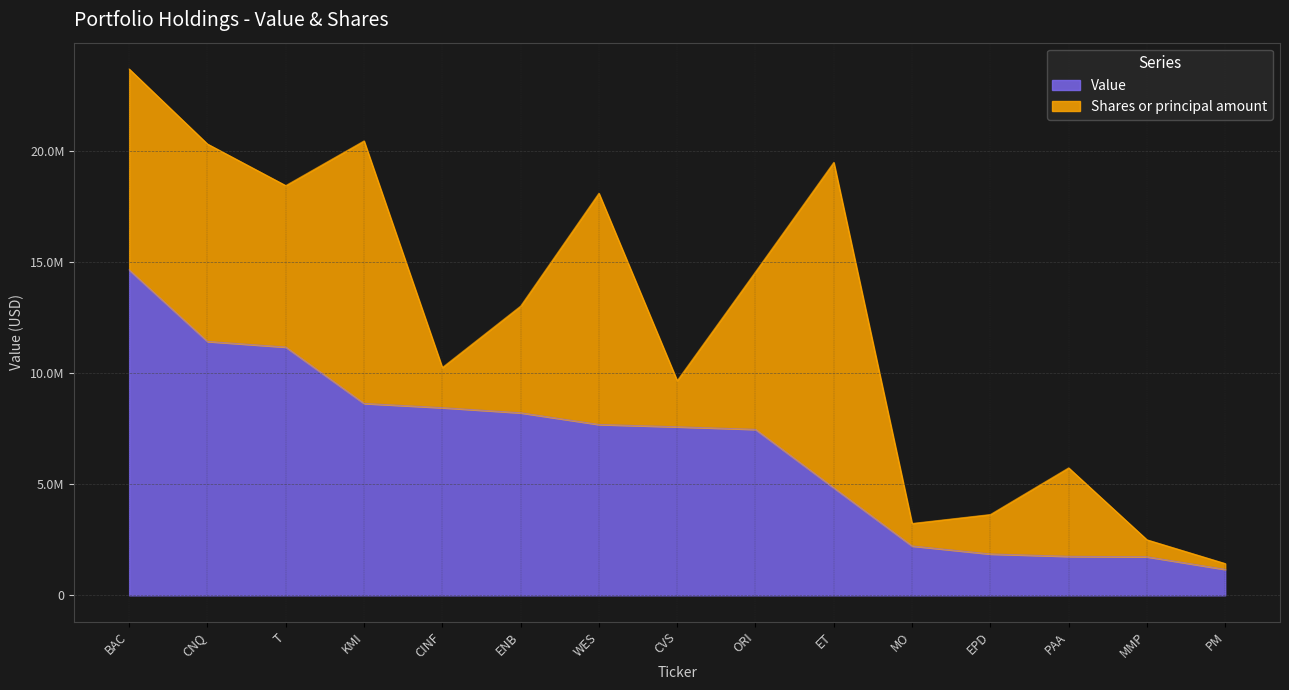

List the labels in order of value, smallest first.

PM, MMP, PAA, EPD, MO, ET, ORI, CVS, WES, ENB, CINF, KMI, T, CNQ, BAC